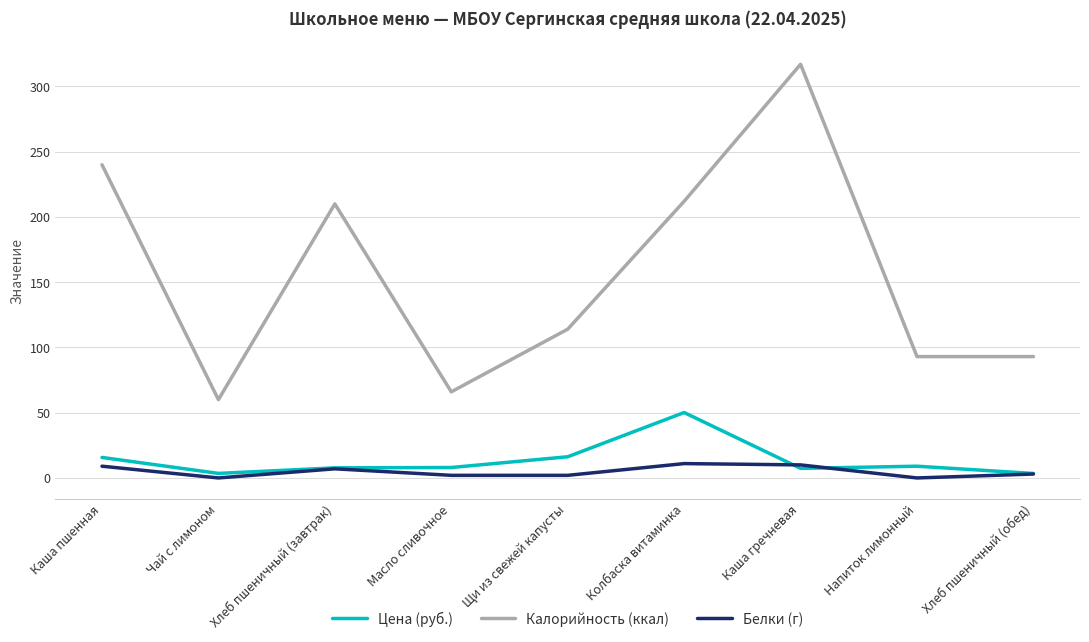

At which category is the sum across all series the highest?

Каша гречневая